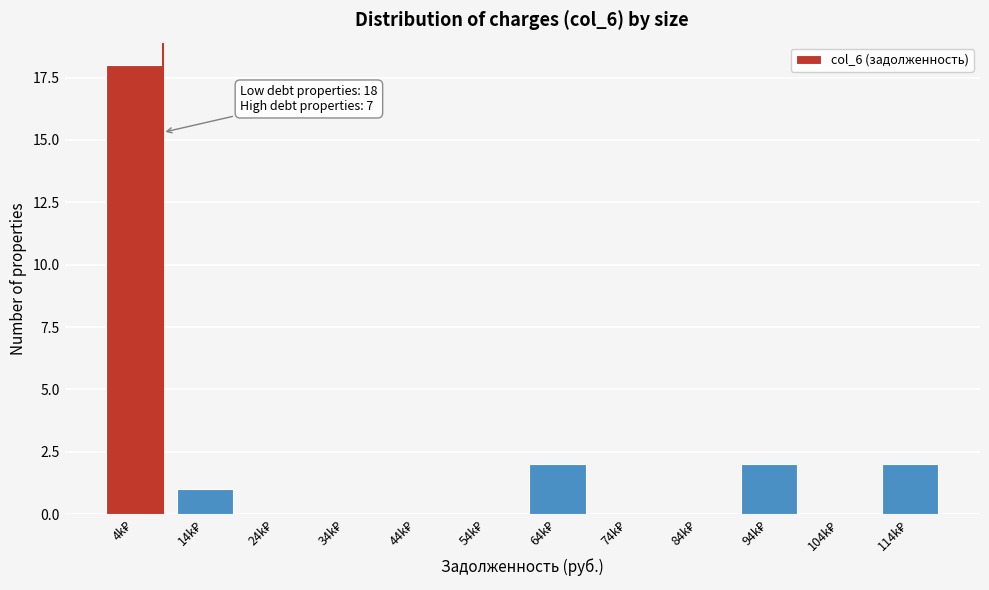

What is the maximum value shown in the chart?

18